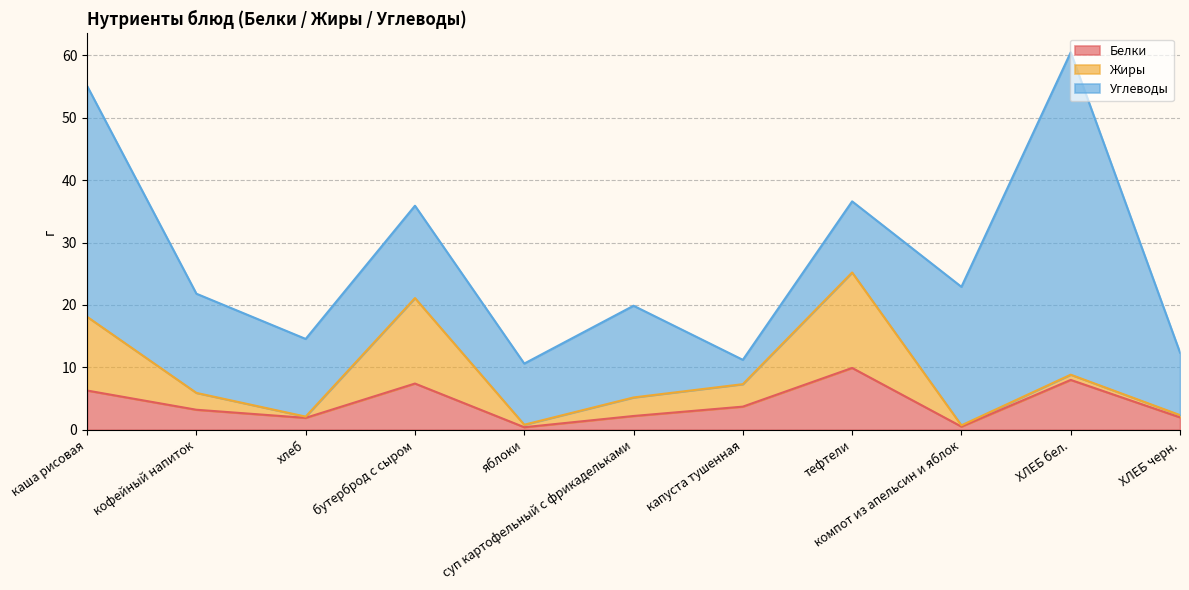

What is the sum of all Жиры values?

52.1